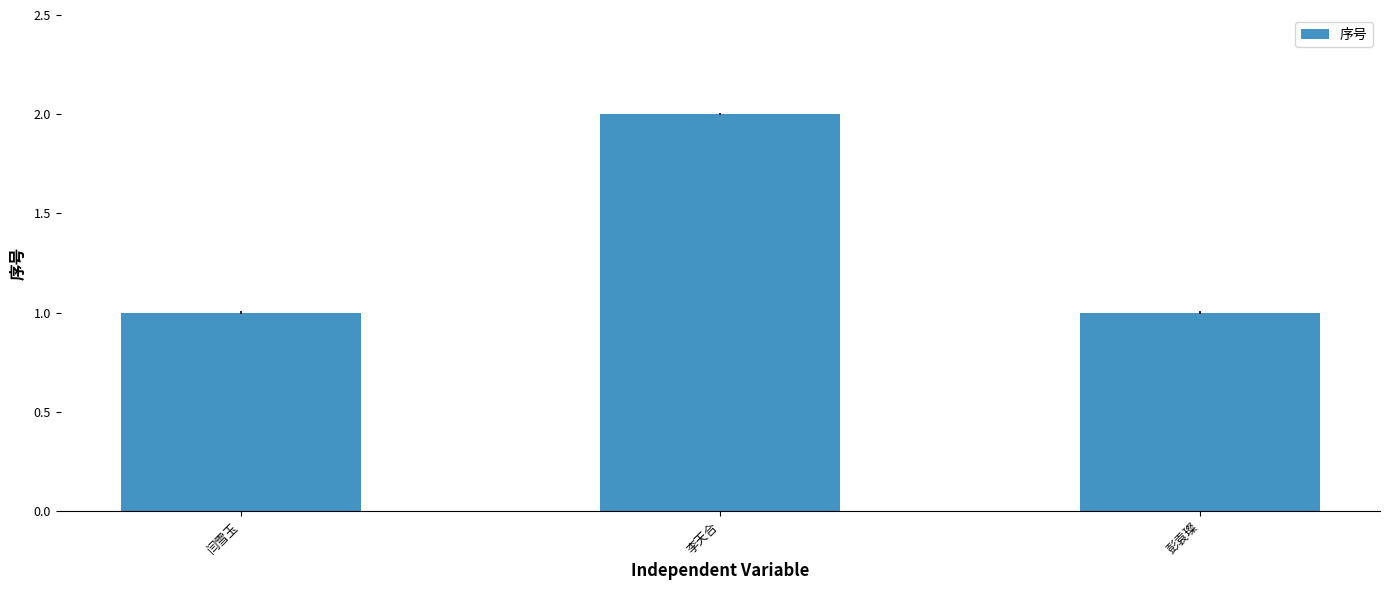

Are the bars horizontal?

No